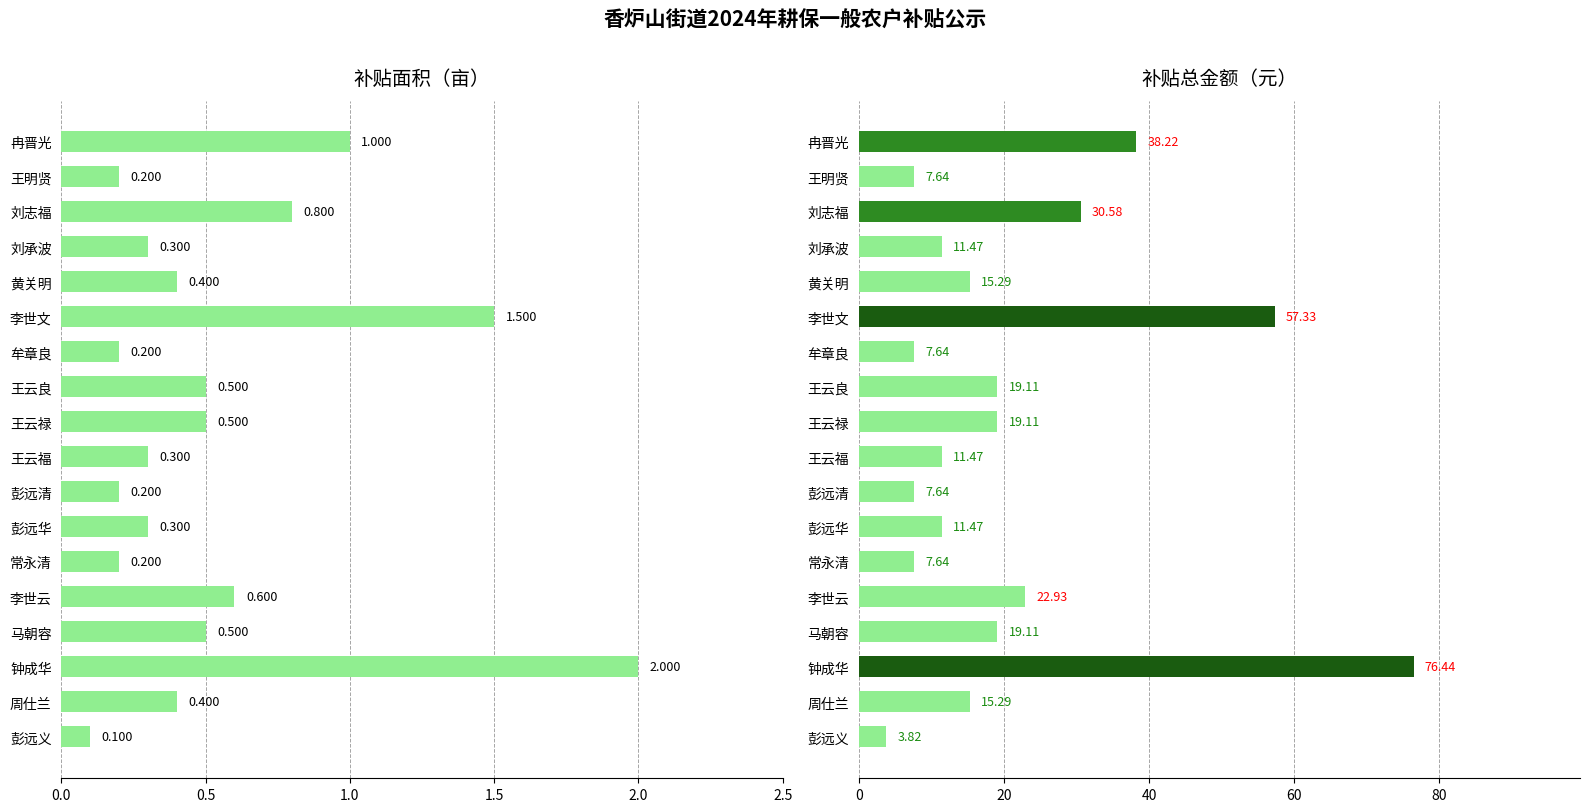

How many data points does each series have?

18